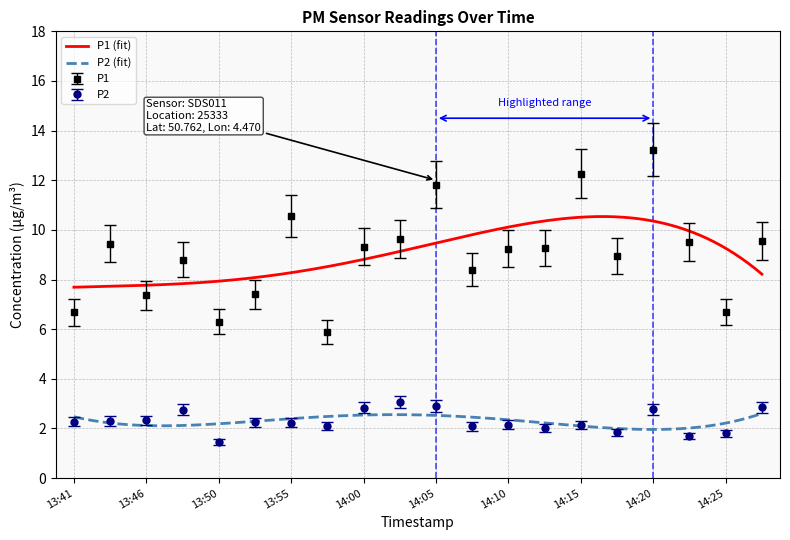

What is the label of the 8th point from the left?

13:58